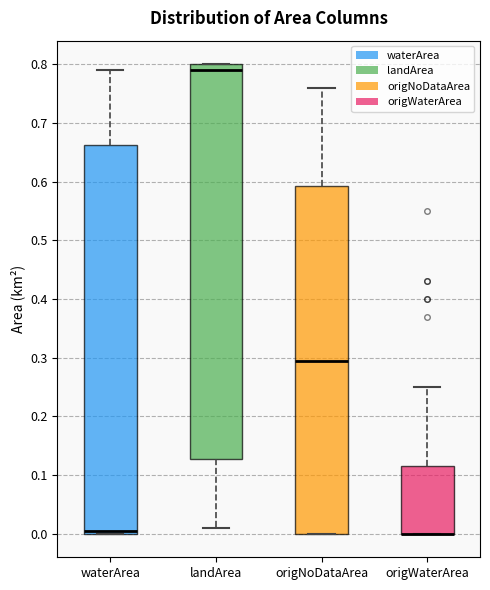

Where does the lower whisker of the box for landArea end on the y-axis? The values are not printed on the chart, so give them approximately, as read against the axis.

0.01